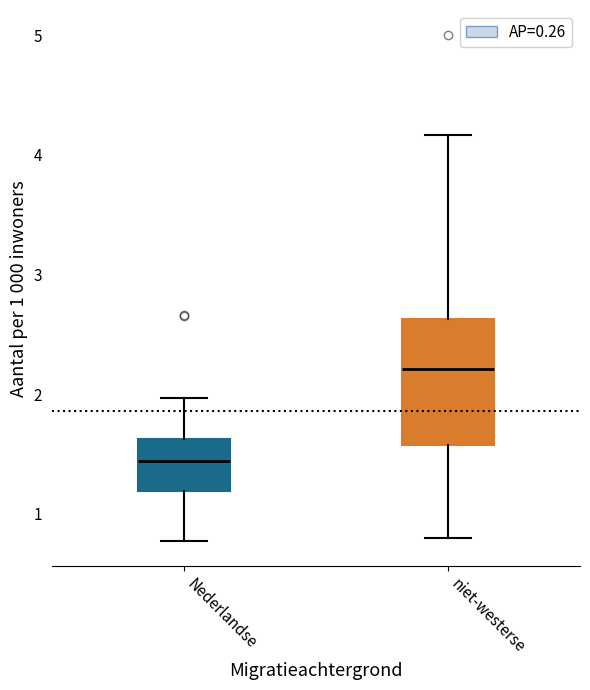

Reading left to right, transcribe this box plot: for each box, give where its median line is, the range the box spans, and where its two whiskers end, as read against the y-axis. The values are not printed on the chart, so give them approximately, as read against the axis.

Nederlandse: median 1.4, box 1.2 to 1.6, whiskers 0.8 to 2.0
niet-westerse: median 2.2, box 1.6 to 2.6, whiskers 0.8 to 4.2